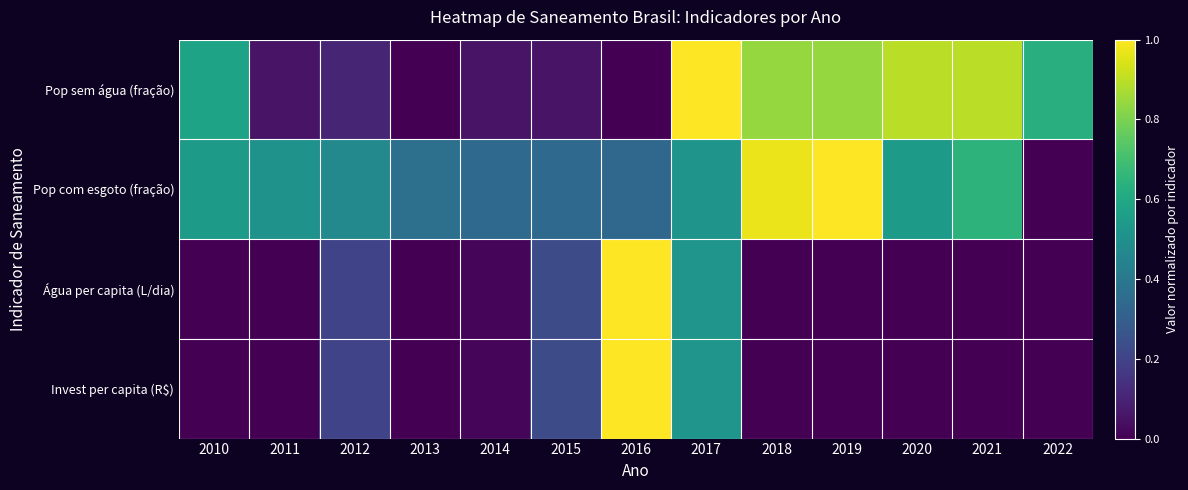

Rank the series at 2015 from lowest to highest value.

Pop sem água (fração), Água per capita (L/dia), Invest per capita (R$), Pop com esgoto (fração)